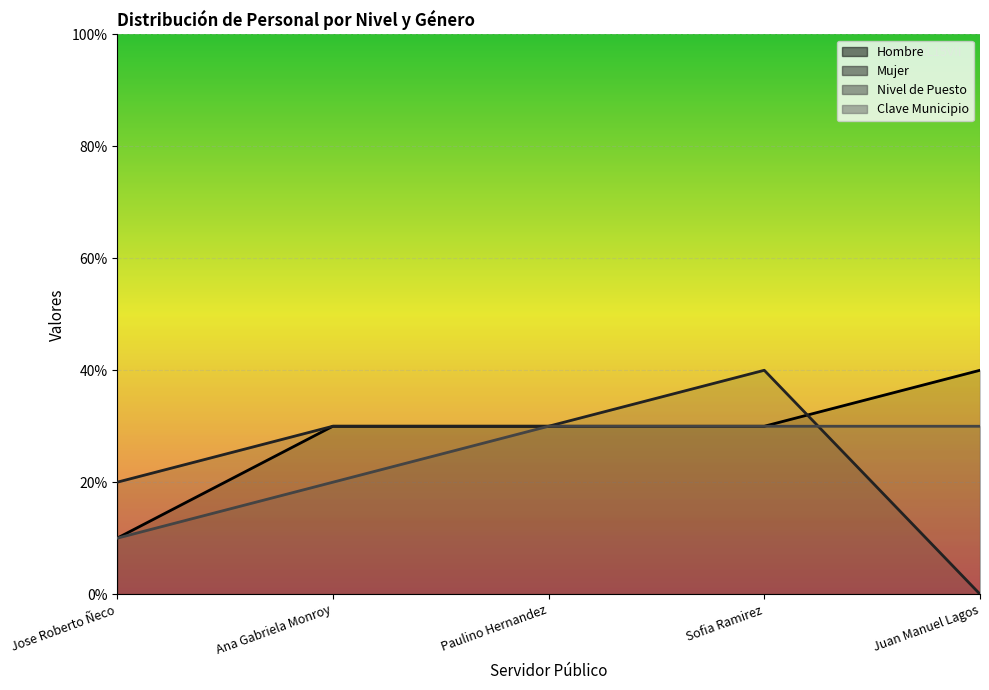

What is the highest value of the Hombre series?

40